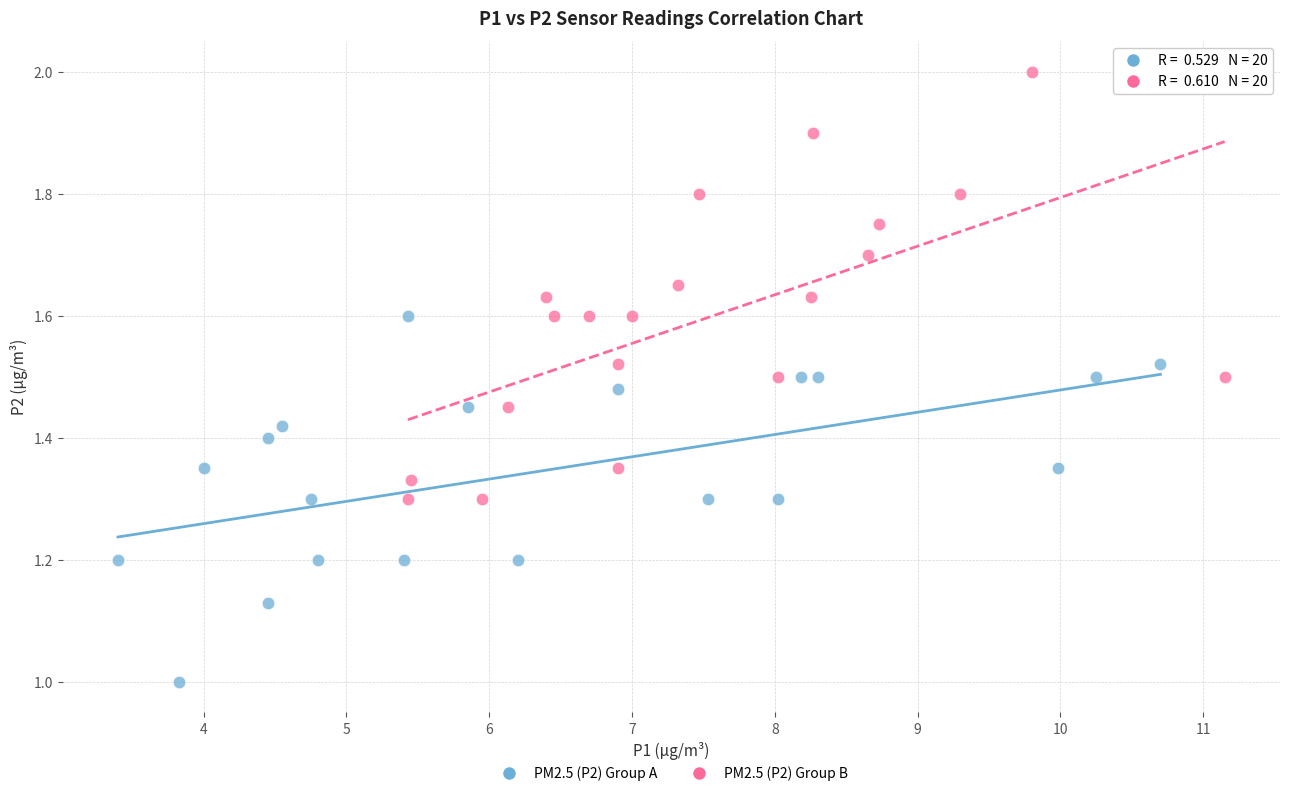

What are all the series names shown in the legend?

PM2.5 (P2) Group A, PM2.5 (P2) Group B